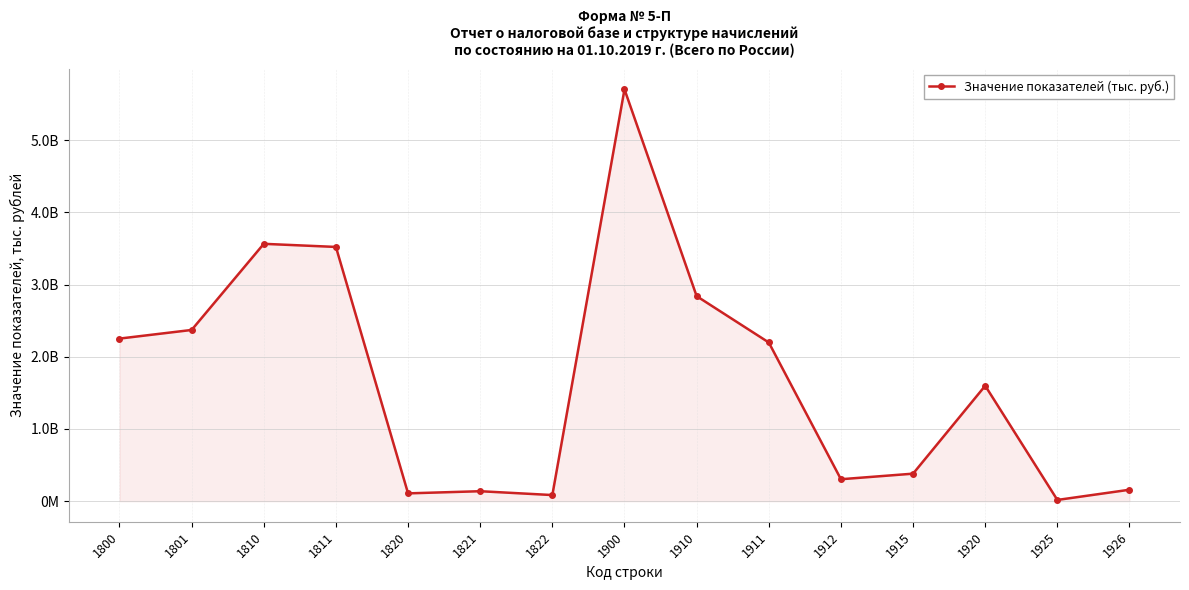

Which has a higher value, 1900 or 1820?

1900